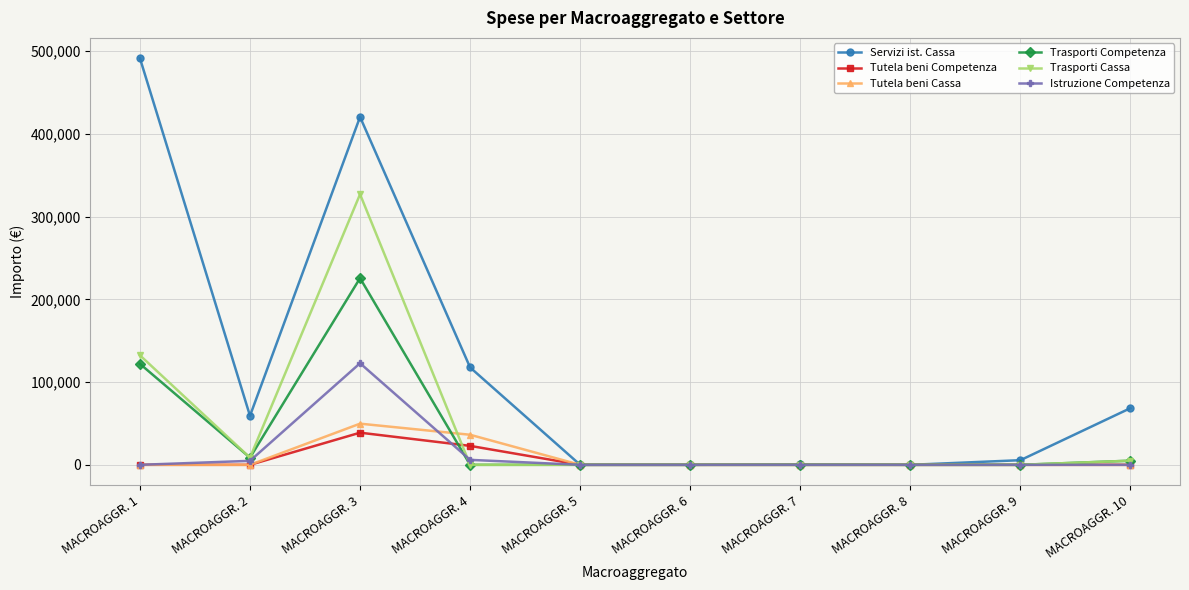

How many series are shown in this chart?

6